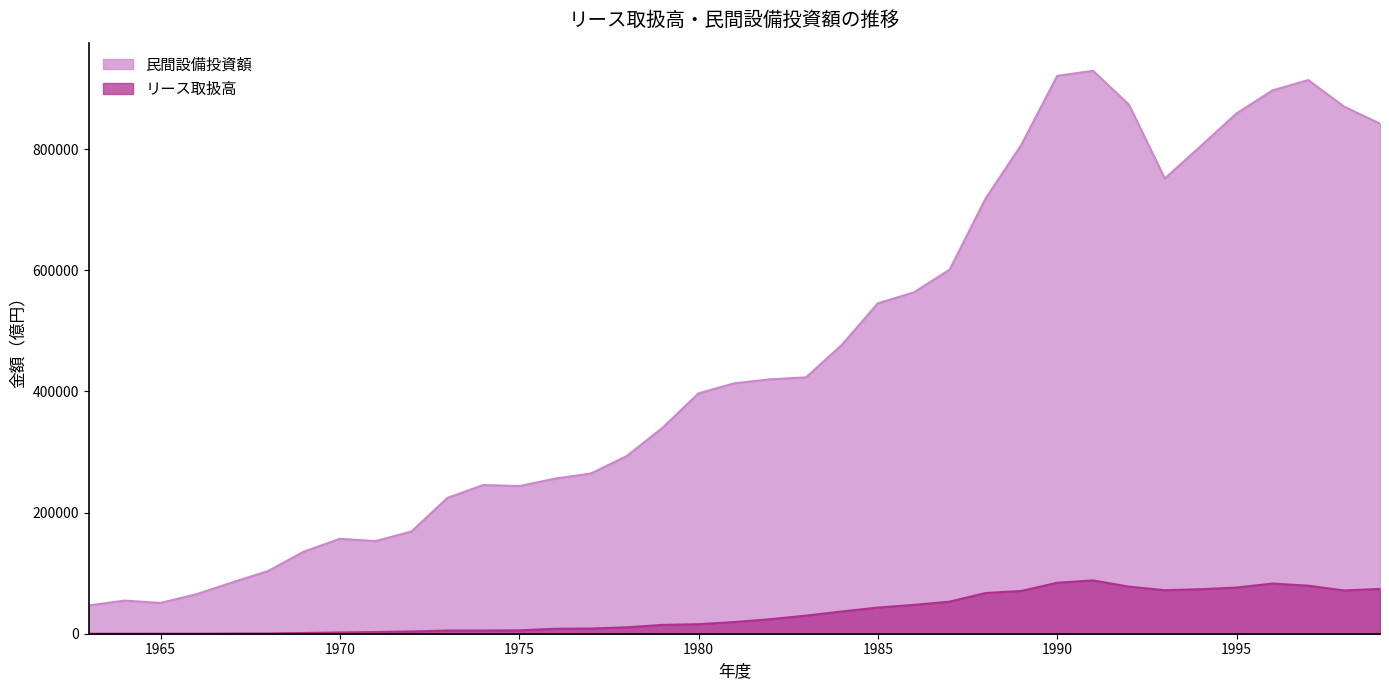

List the series in order of their overall mean, highest first.

民間設備投資額, リース取扱高